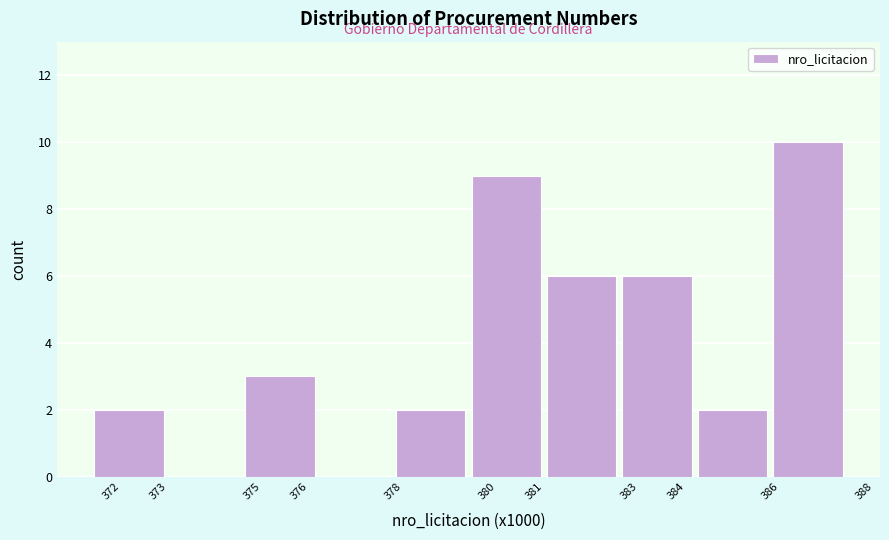

Which range on the x-axis has the tallest bar?

386.0 to 387.6